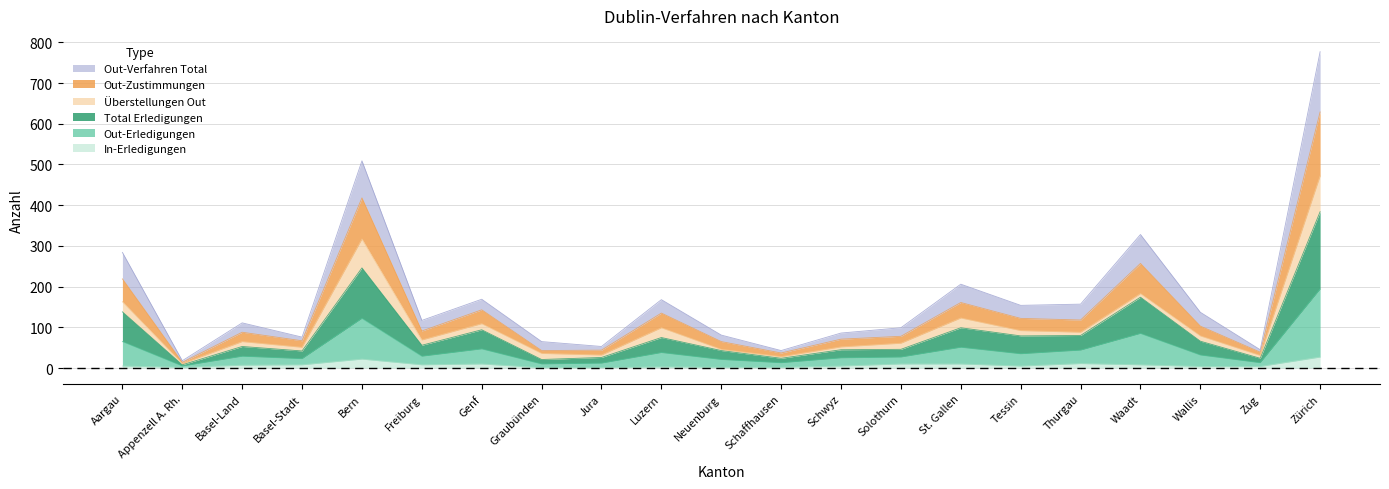

Which series has the widest spread of values?

Out-Zustimmungen